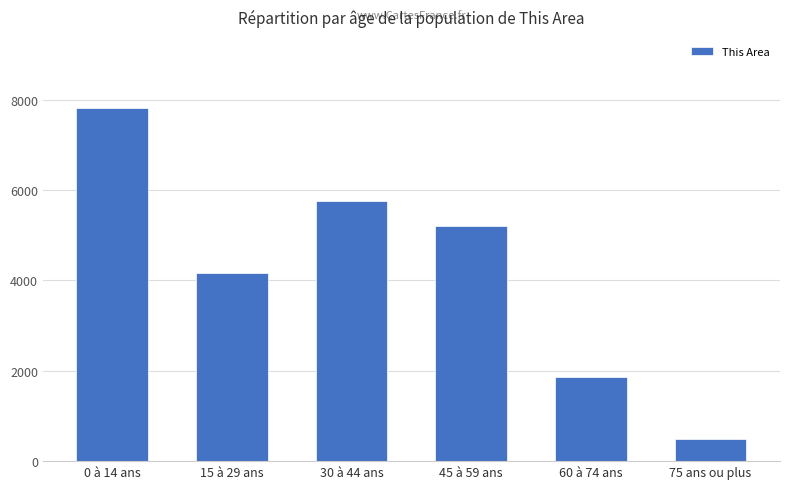

What is the ratio of the value at 45 à 59 ans to the value at 0 à 14 ans?

0.7